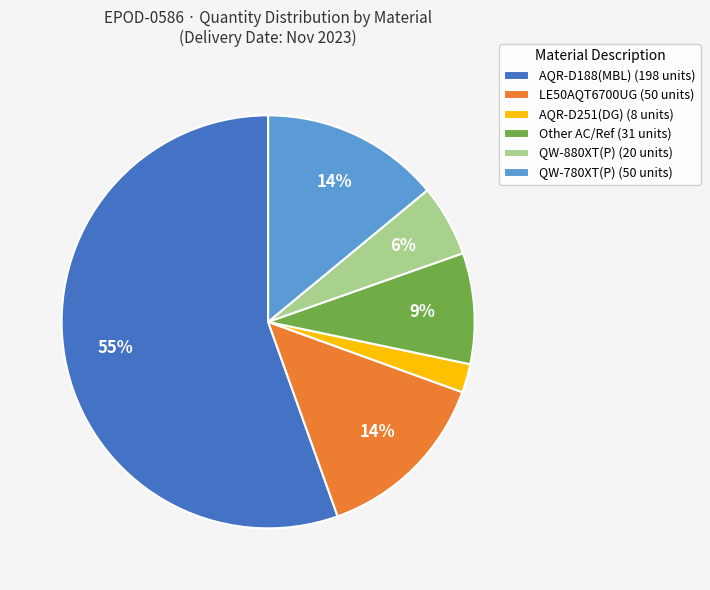

Between AQR-D188(MBL) (198 units) and QW-780XT(P) (50 units), which is larger?

AQR-D188(MBL) (198 units)